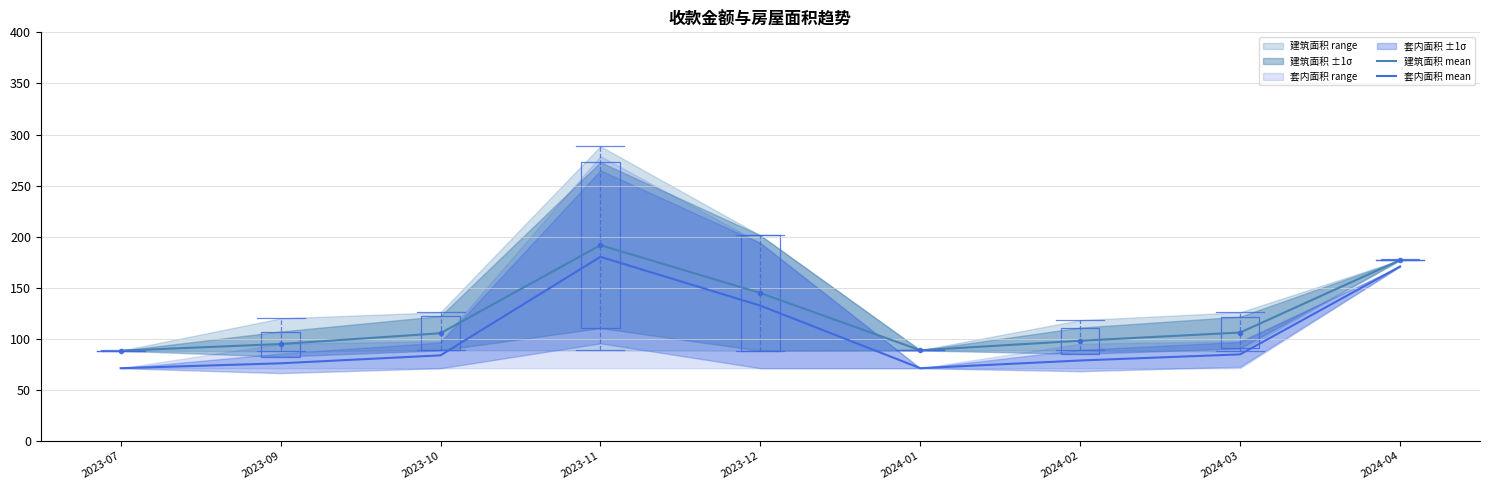

What is the difference between the highest and lowest values at 2023-07?

17.1